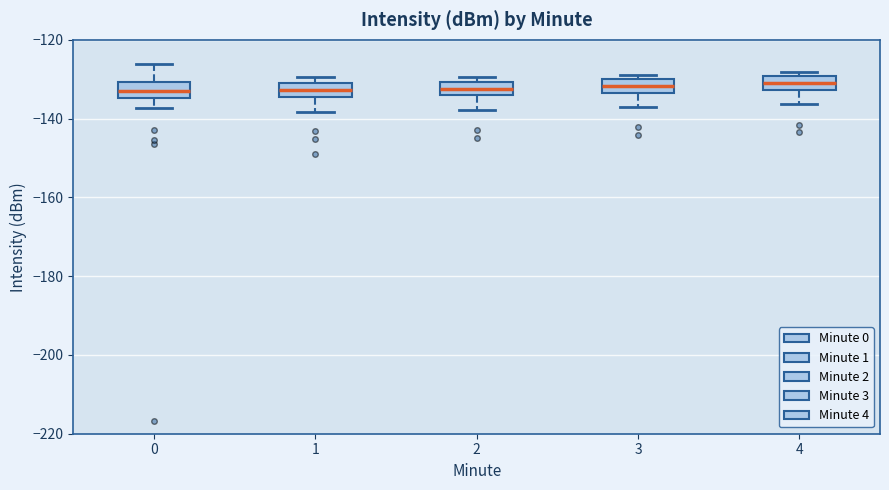

Reading left to right, read every box against the y-axis: the position of its median line, the range the box covers, and the ends of its whiskers. The values are not printed on the chart, so give them approximately, as read against the axis.

0: median -132, box -134 to -130, whiskers -138 to -126
1: median -132, box -134 to -130, whiskers -138 to -130 (just above the box's upper edge)
2: median -132, box -134 to -130, whiskers -138 to -130 (just above the box's upper edge)
3: median -132, box -134 to -130, whiskers -138 to -128
4: median -130 (inside the box), box -132 to -130, whiskers -136 to -128